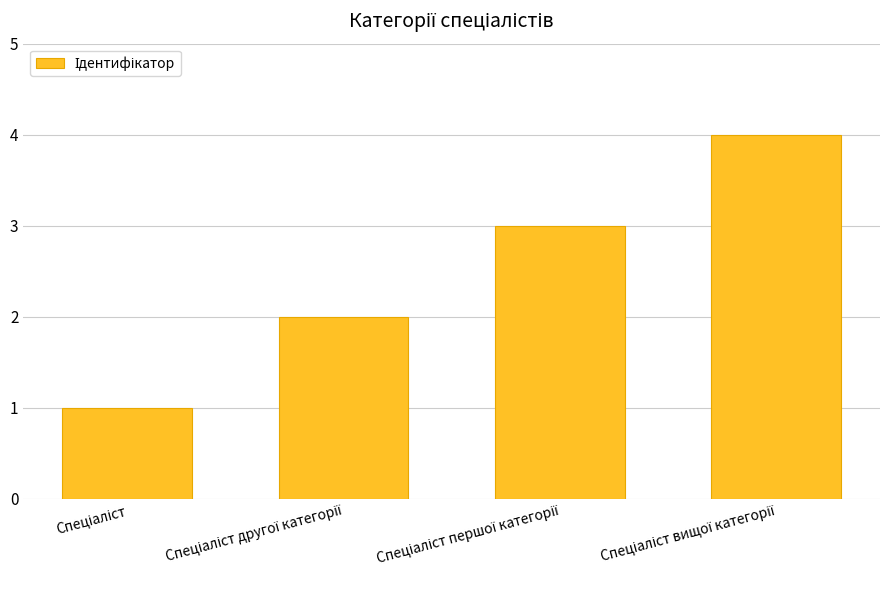

What is the difference between the maximum and minimum values?

3